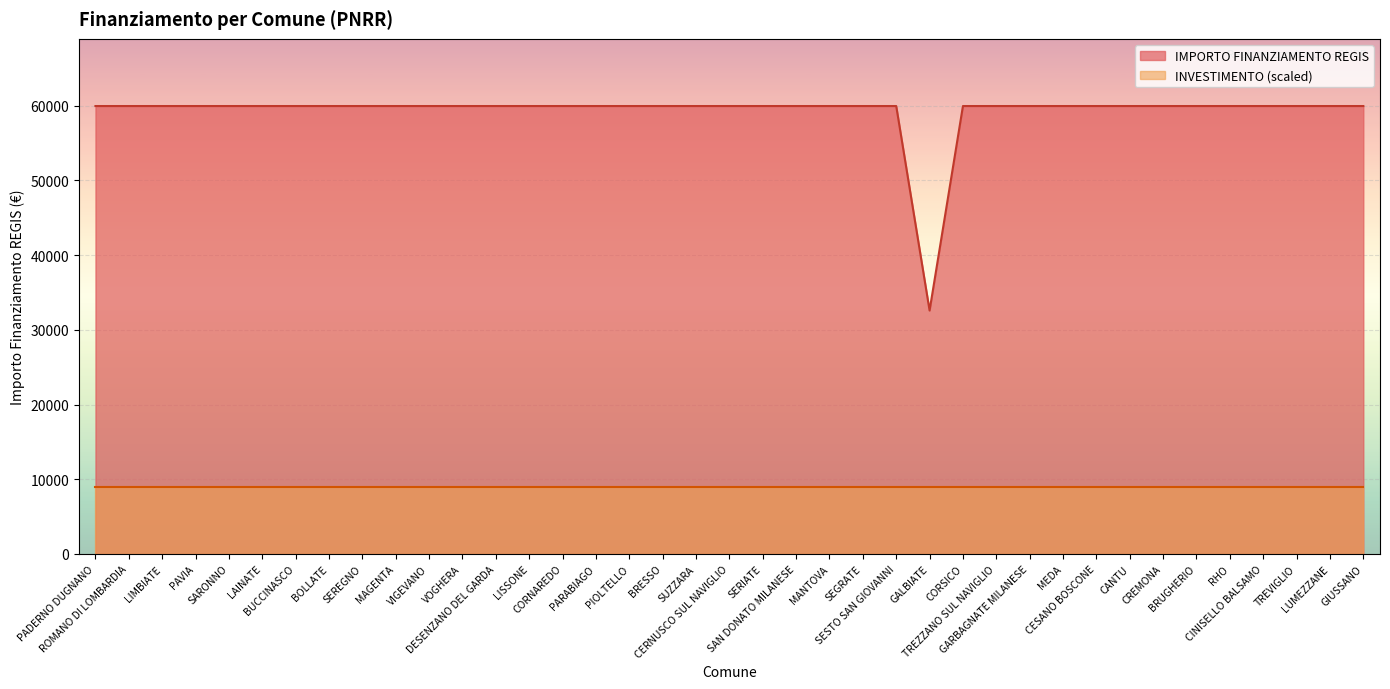

Reading right to left, transcribe all the data shown in this chart.

GIUSSANO=59966	LUMEZZANE=59966	TREVIGLIO=59966	CINISELLO BALSAMO=59966	RHO=59966	BRUGHERIO=59966	CREMONA=59966	CANTU=59966	CESANO BOSCONE=59966	MEDA=59966	GARBAGNATE MILANESE=59966	TREZZANO SUL NAVIGLIO=59966	CORSICO=59966	GALBIATE=32589	SESTO SAN GIOVANNI=59966	SEGRATE=59966	MANTOVA=59966	SAN DONATO MILANESE=59966	SERIATE=59966	CERNUSCO SUL NAVIGLIO=59966	SUZZARA=59966	BRESSO=59966	PIOLTELLO=59966	PARABIAGO=59966	CORNAREDO=59966	LISSONE=59966	DESENZANO DEL GARDA=59966	VOGHERA=59966	VIGEVANO=59966	MAGENTA=59966	SEREGNO=59966	BOLLATE=59966	BUCCINASCO=59966	LAINATE=59966	SARONNO=59966	PAVIA=59966	LIMBIATE=59966	ROMANO DI LOMBARDIA=59966	PADERNO DUGNANO=59966